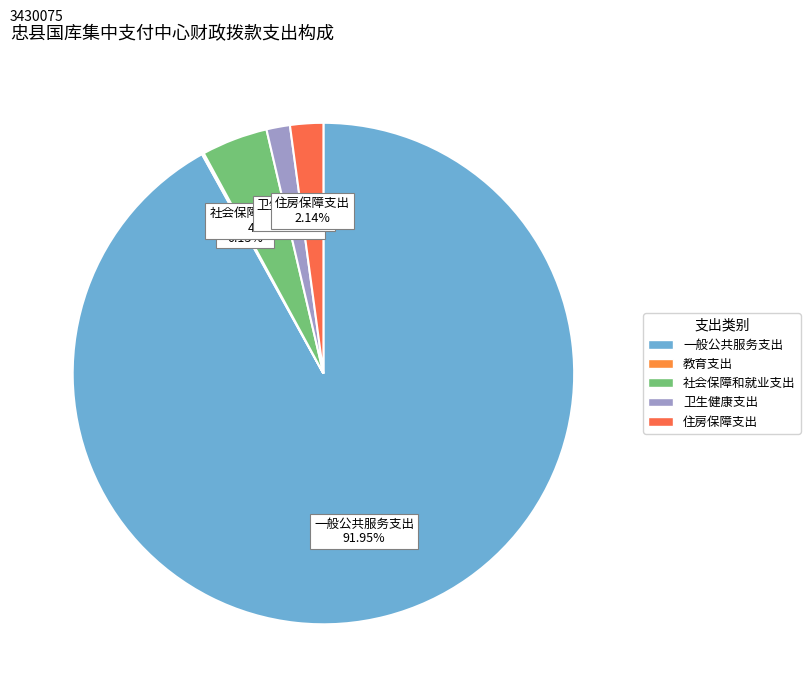

The 住房保障支出 slice represents 2% of the pie. True or false?

True